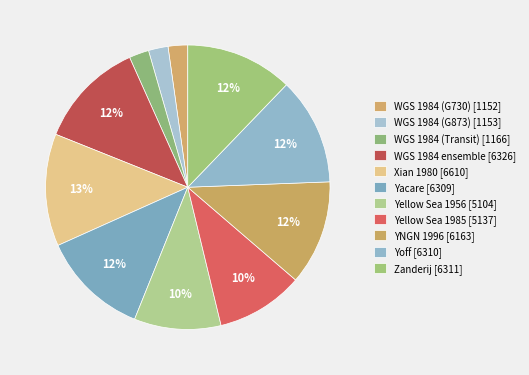

Is there any slice that represents more than half of the pie?

No